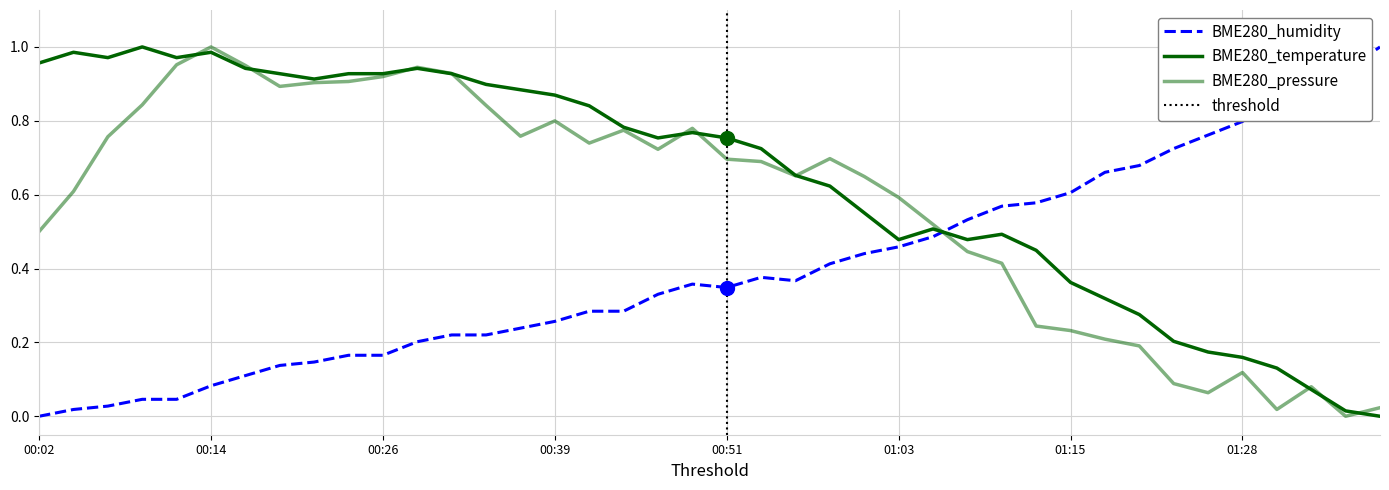

True or false: BME280_humidity has a value of 0.0 at 00:04.

False